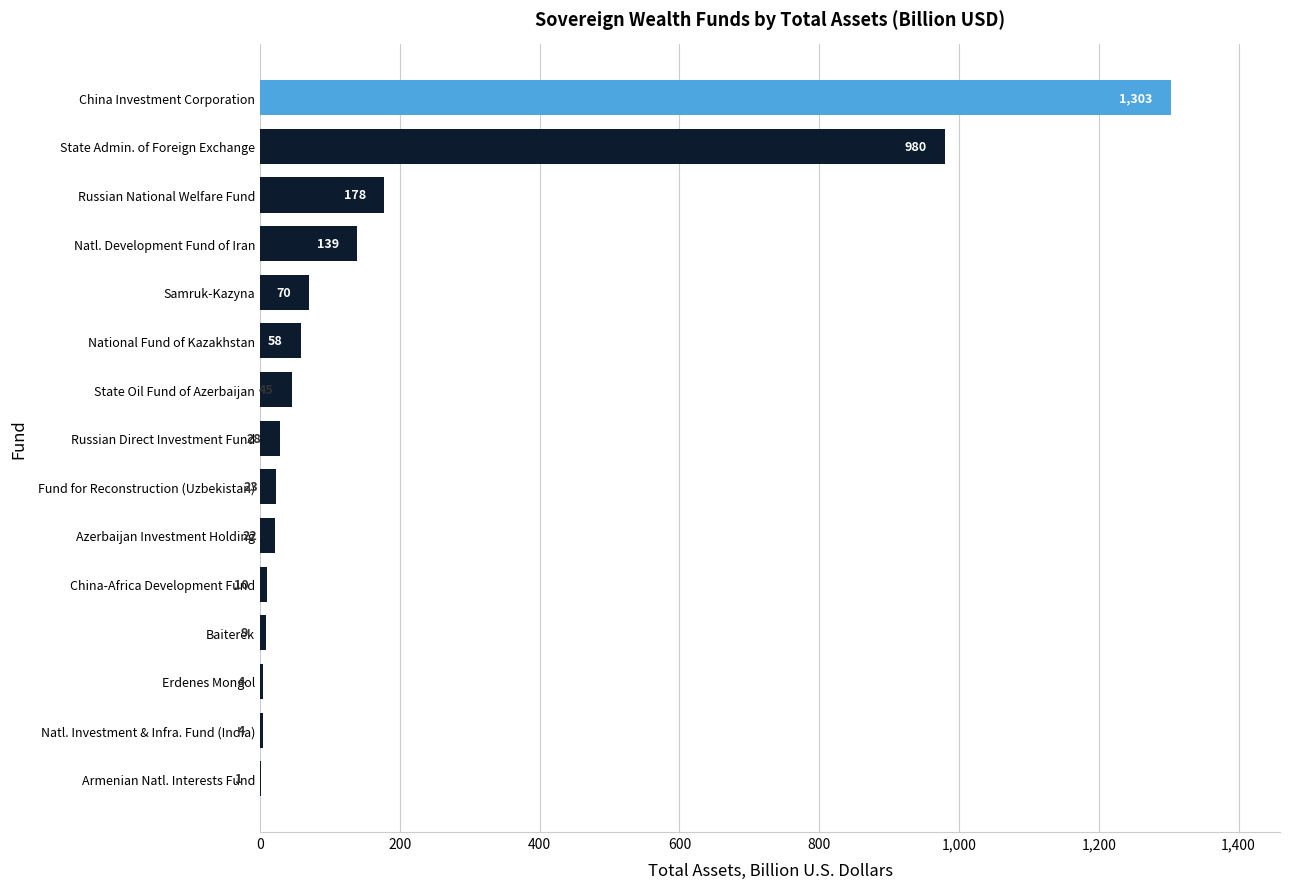

What is the sum of all values?

2874